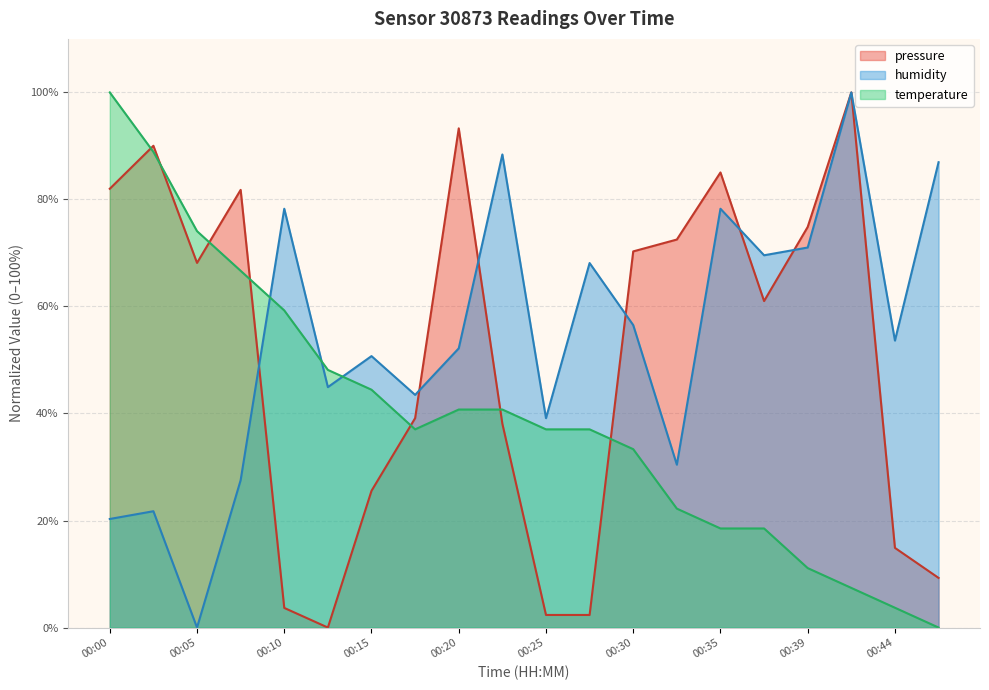

How many values in the temperature series exceed 37?

12